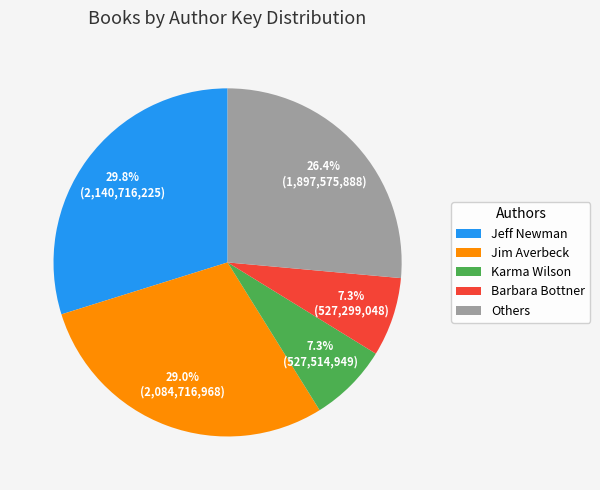

Is there a majority slice in this chart?

No